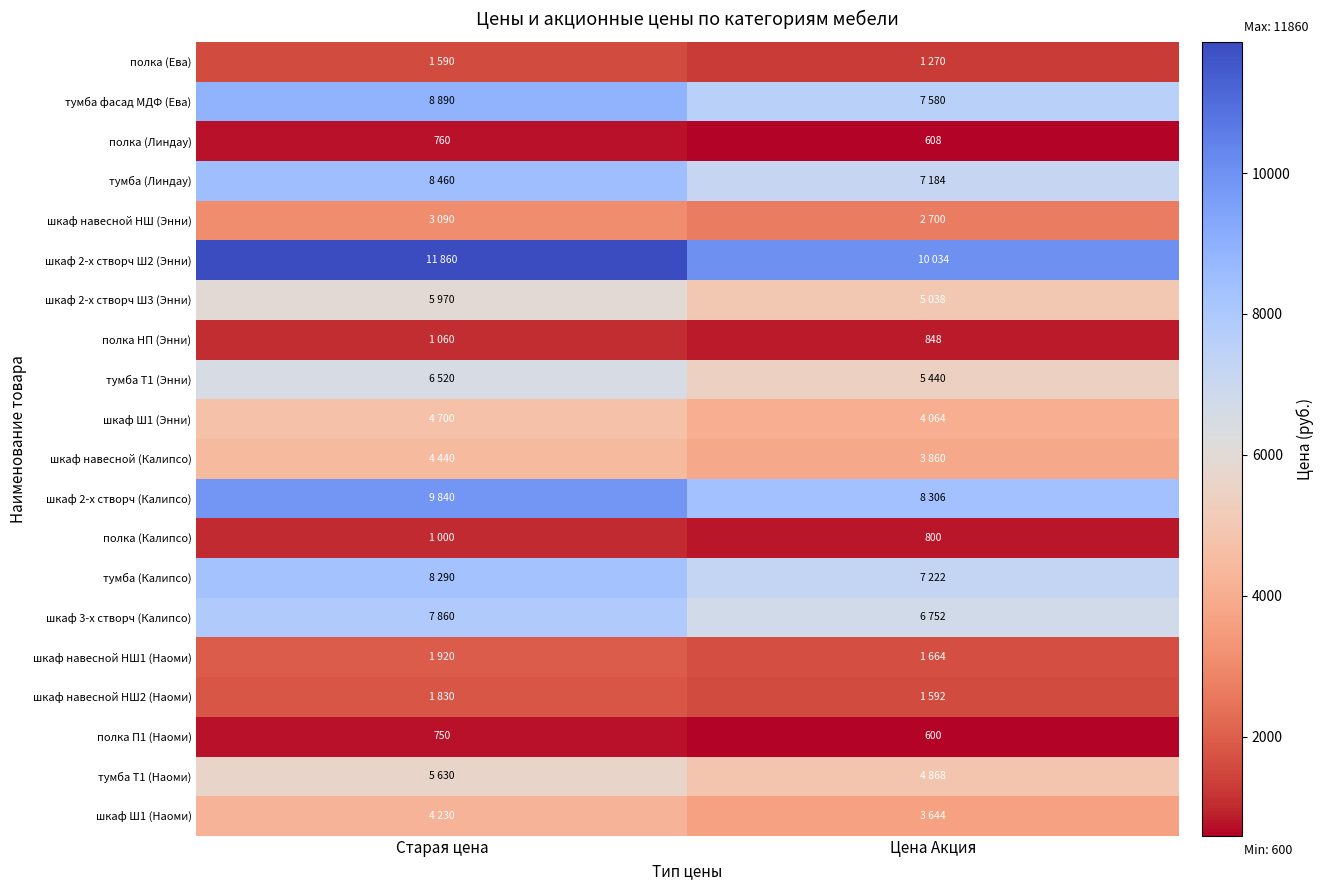

Which has a higher value, Старая цена or Цена Акция?

Старая цена